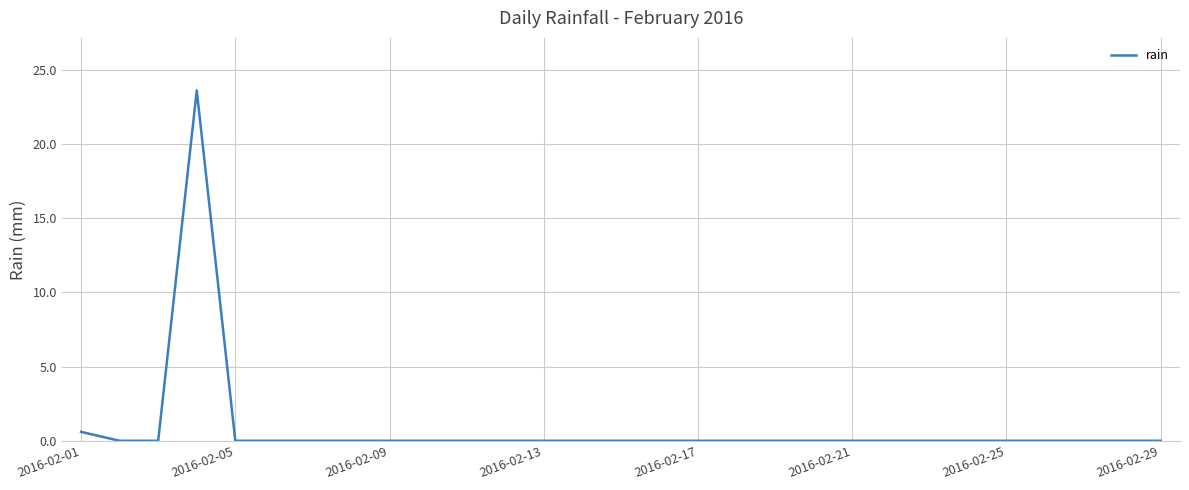

What is the maximum value shown in the chart?

23.6